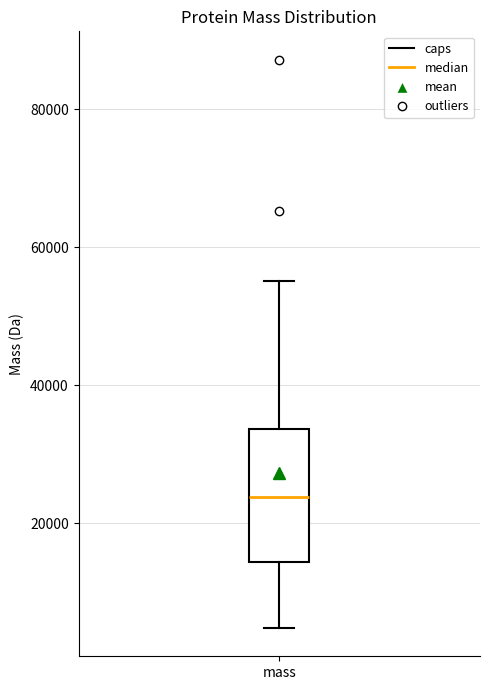

Read this box plot against the y-axis: the position of the median line, the range covered by the box, and the ends of both whiskers. The values are not printed on the chart, so give them approximately, as read against the axis.

median 24000, box 14000 to 34000, whiskers 4000 to 56000